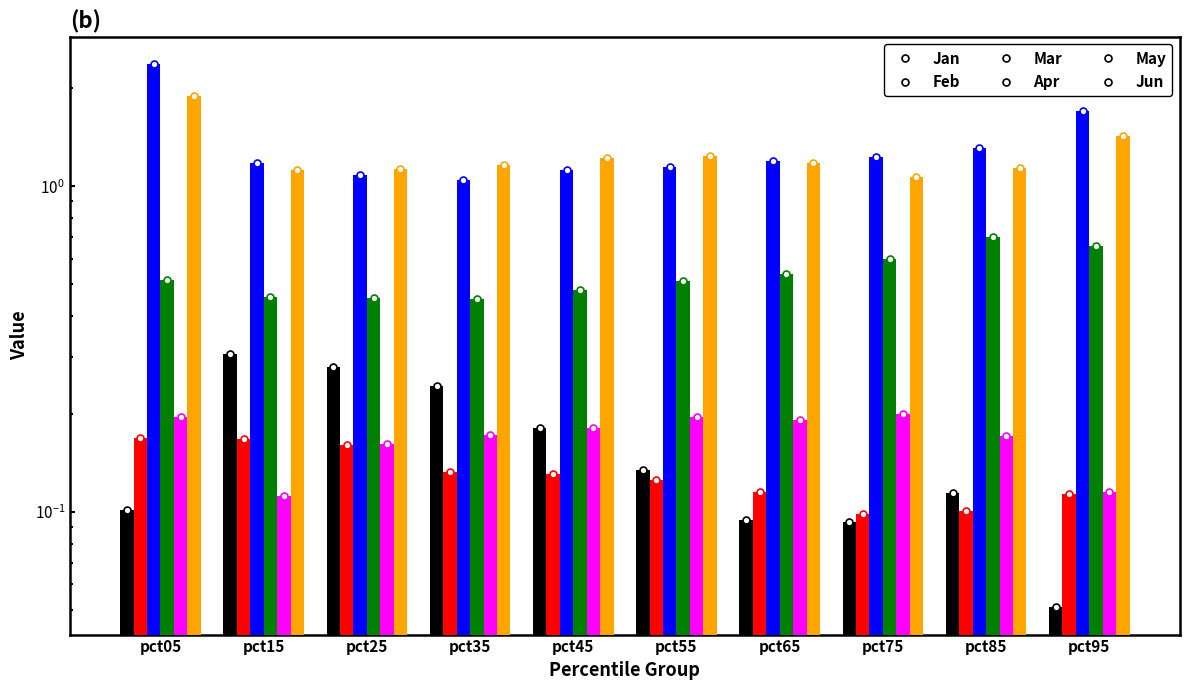

How many bars are there in each group?

6